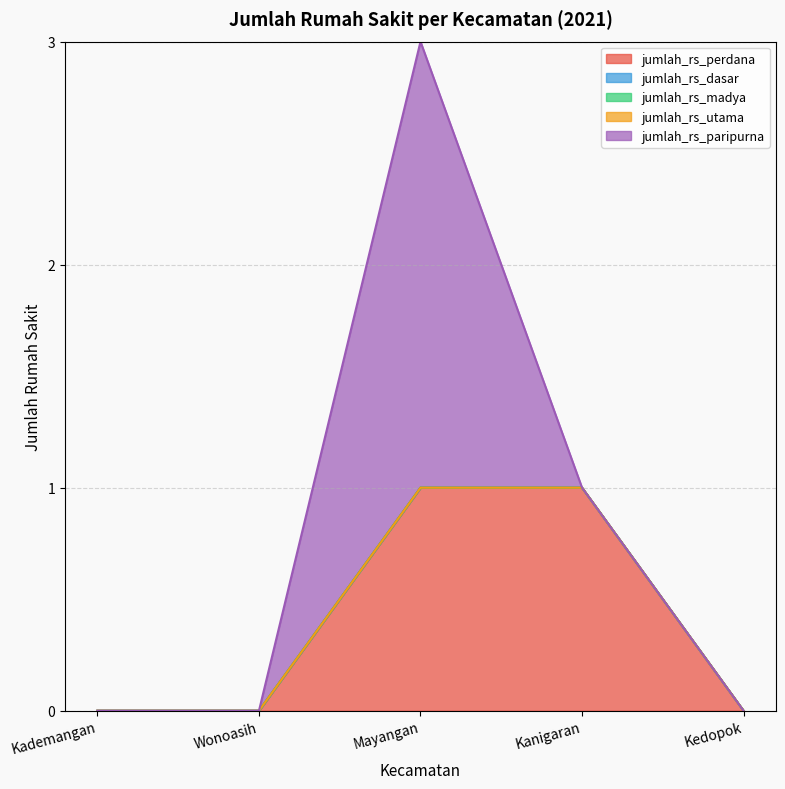

How many data points does each series have?

5